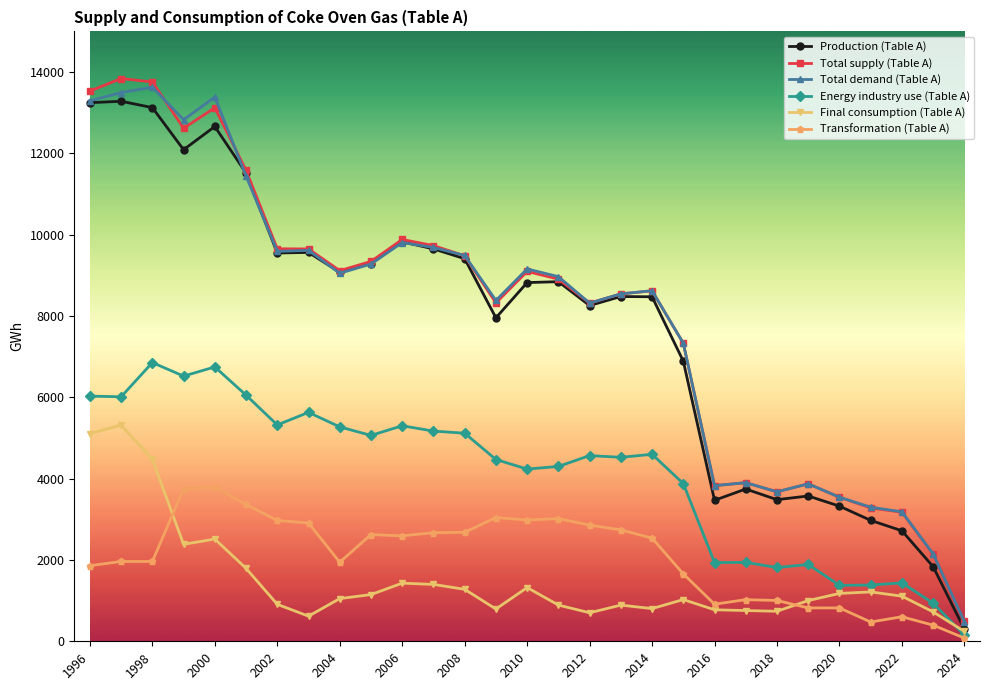

True or false: Total demand (Table A) has more than 2 interior local peaks.

True